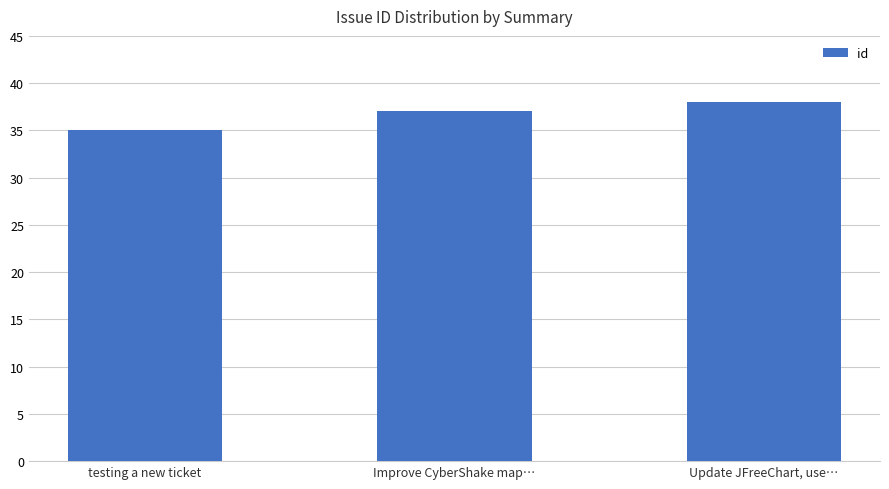

What position from the left is Update JFreeChart, use…?

3